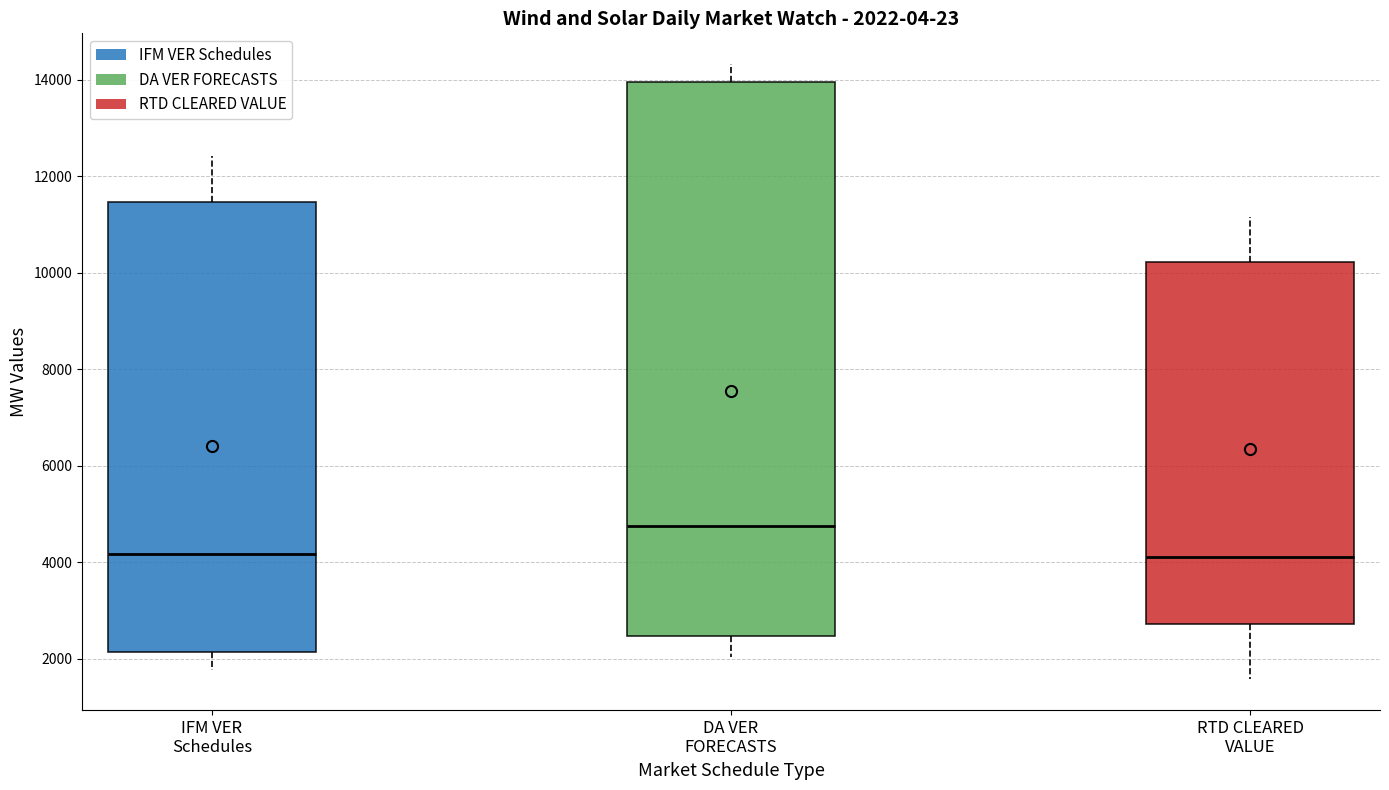

Which box has the highest median line?

DA VER FORECASTS